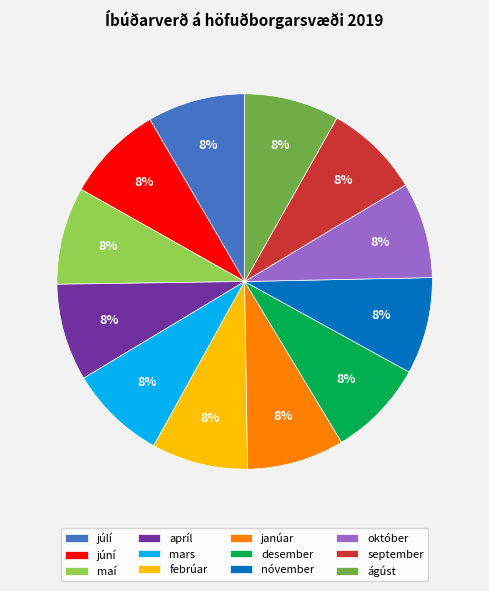

To the nearest percent, what portion does febrúar represent?

8%